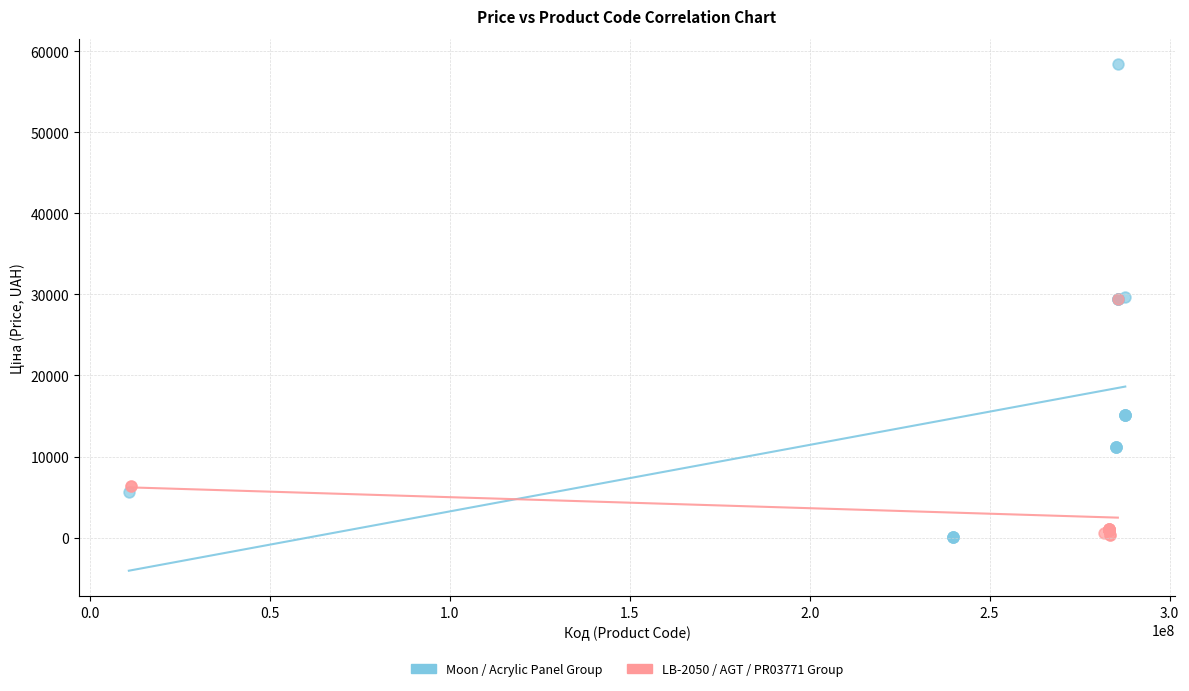

Which series has the largest Y range (max minus min)?

Moon / Acrylic Panel Group